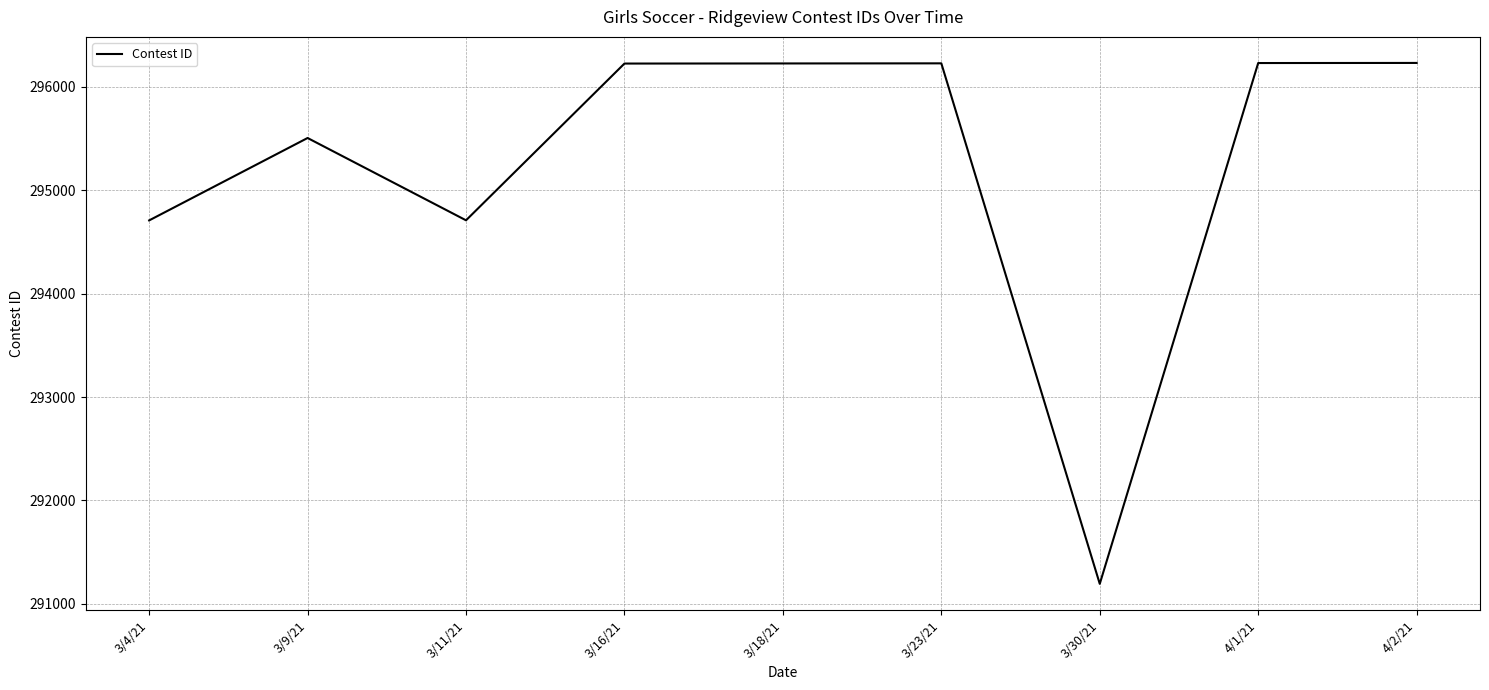

What is the difference between the values at 3/30/21 and 3/23/21?

5034